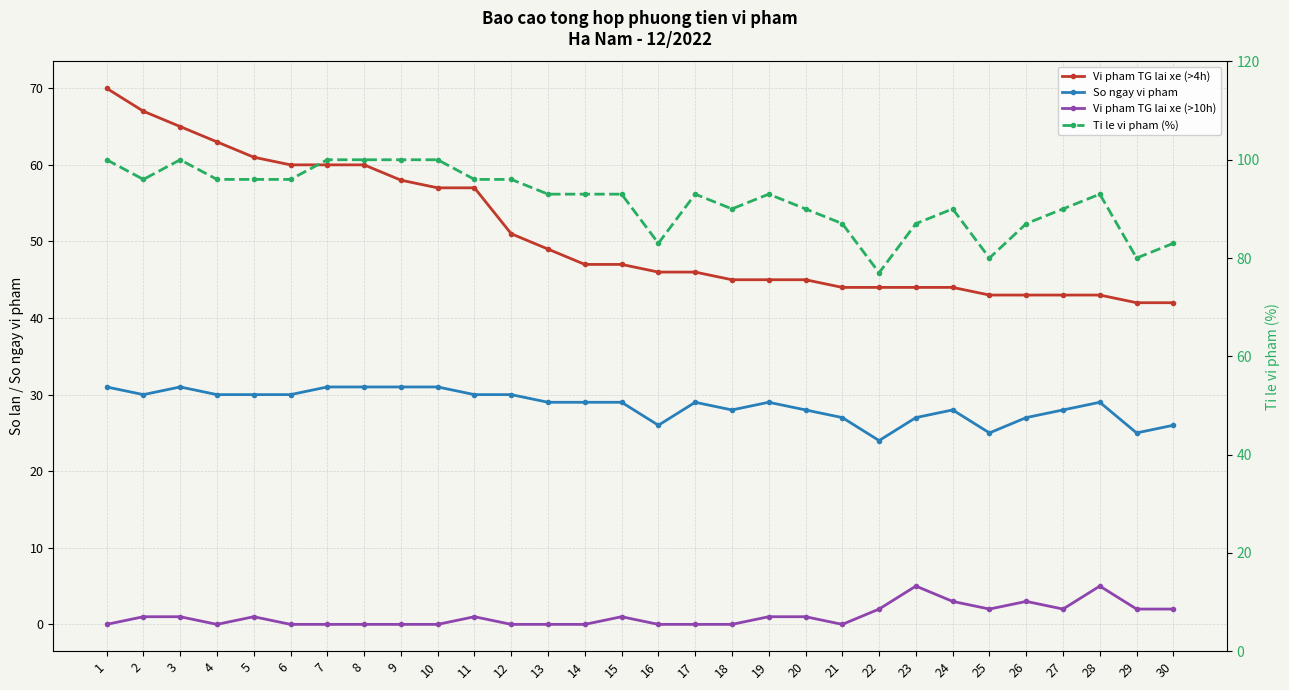

How many lines are shown in the chart?

4